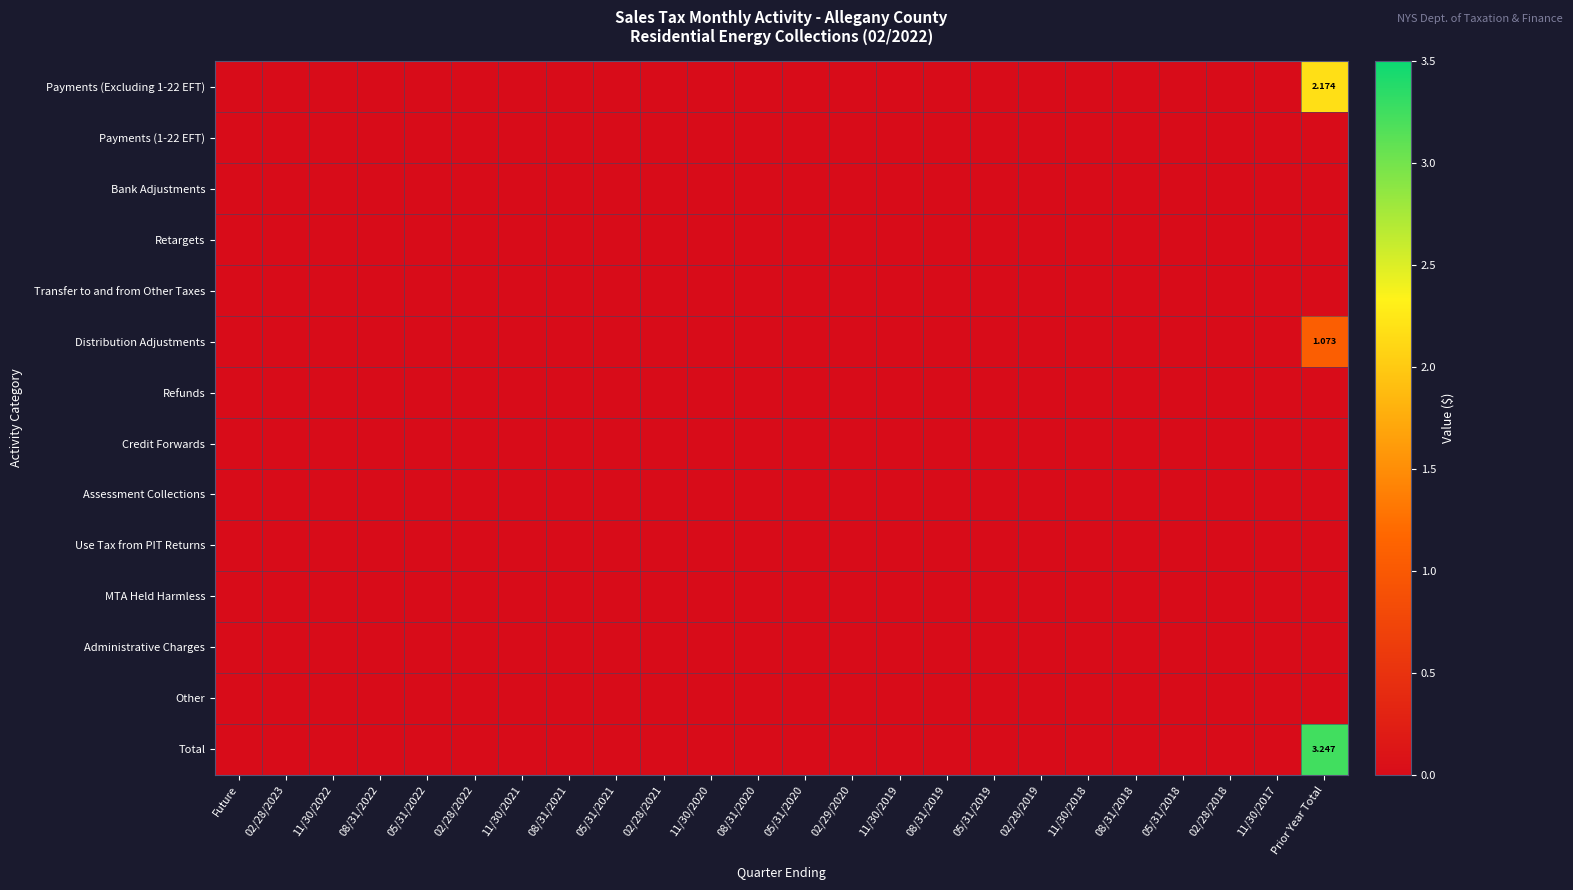

Rank the series by their maximum value, from lowest to highest.

Payments (1-22 EFT), Bank Adjustments, Retargets, Transfer to and from Other Taxes, Refunds, Credit Forwards, Assessment Collections, Use Tax from PIT Returns, MTA Held Harmless, Administrative Charges, Other, Distribution Adjustments, Payments (Excluding 1-22 EFT), Total